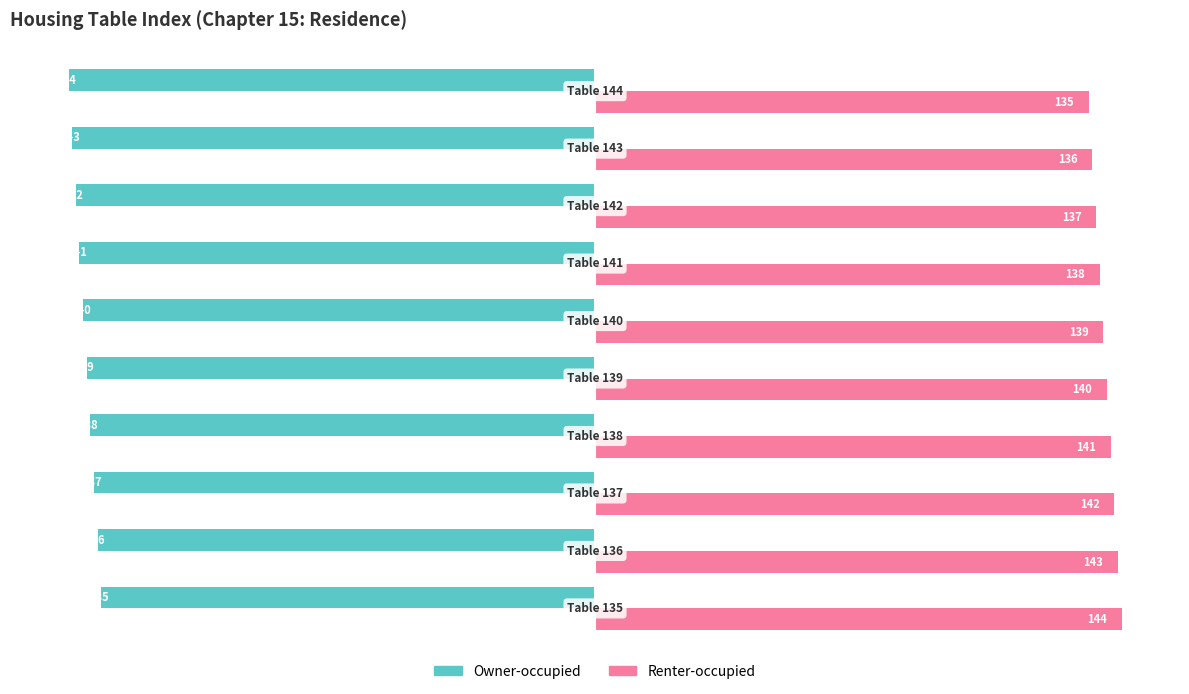

What is the difference between the second highest and second lowest values in the Renter-occupied series?

7